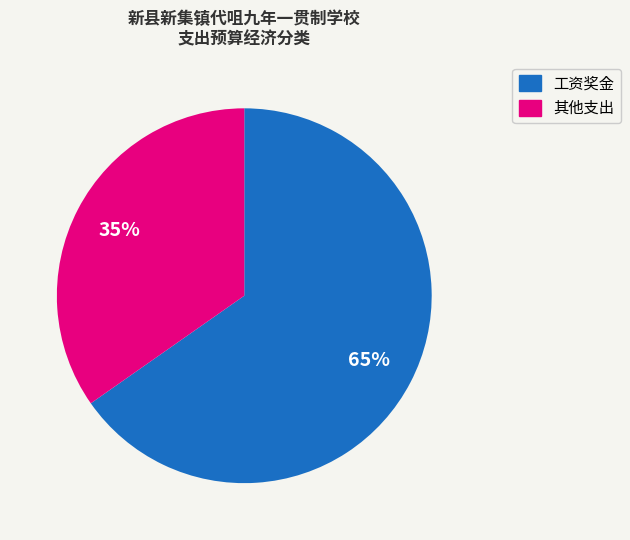

Is there a majority slice in this chart?

Yes